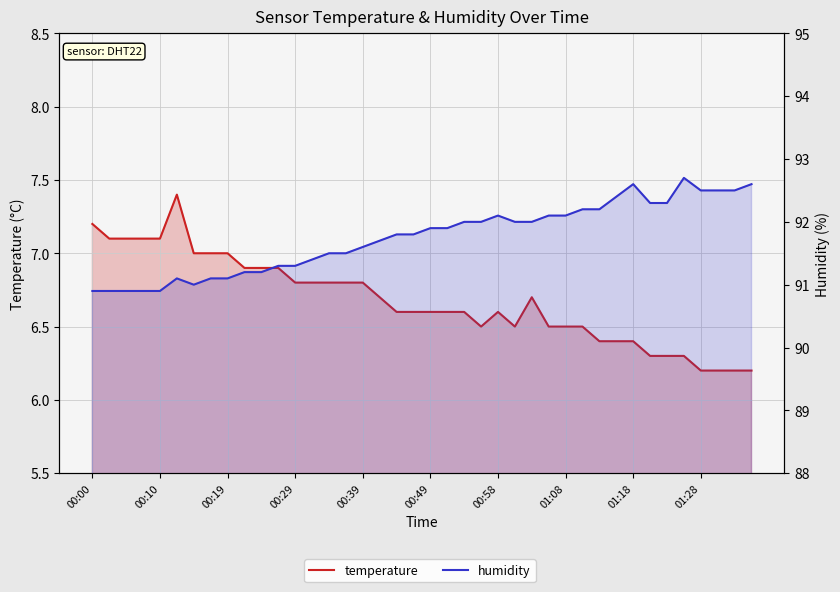

Rank the categories by temperature value from lowest to highest.

36, 37, 38, 39, 33, 34, 35, 30, 31, 32, 23, 25, 27, 28, 29, 18, 19, 20, 21, 22, 24, 17, 26, 12, 13, 14, 15, 16, 01:28, 10, 11, 00:58, 01:08, 01:18, 00:10, 00:19, 00:29, 00:39, 00:00, 00:49